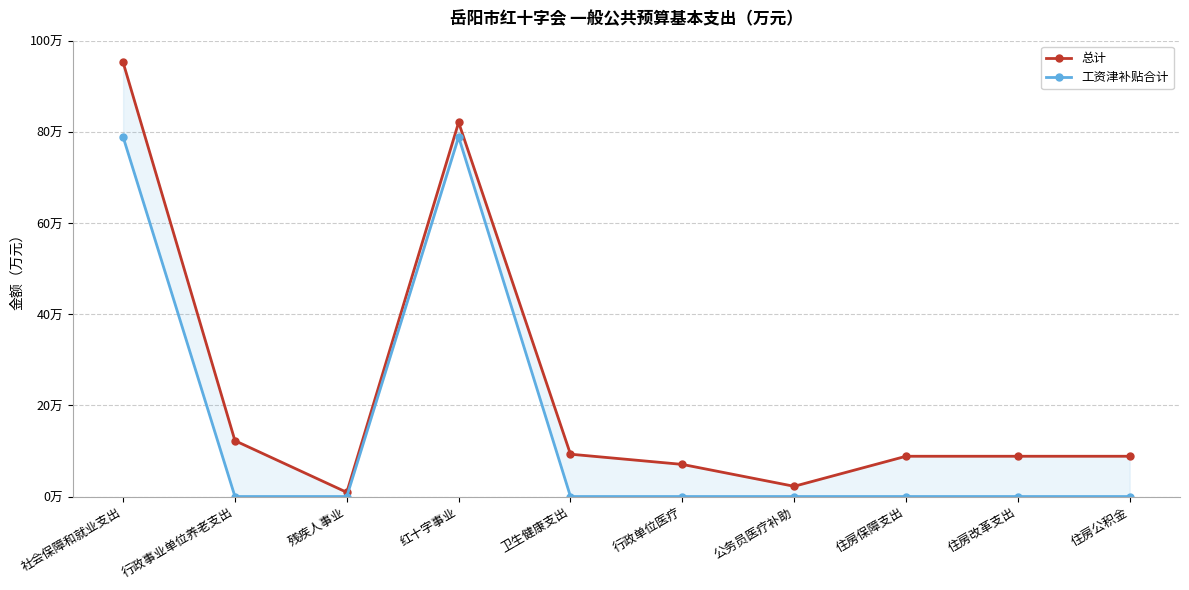

At which category does the chart reach its minimum across all series?

行政事业单位养老支出